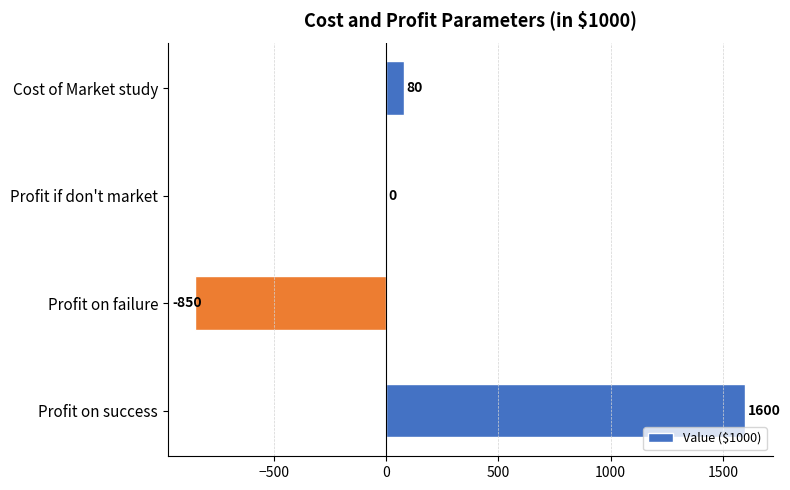

Which has a higher value, Profit on failure or Profit on success?

Profit on success